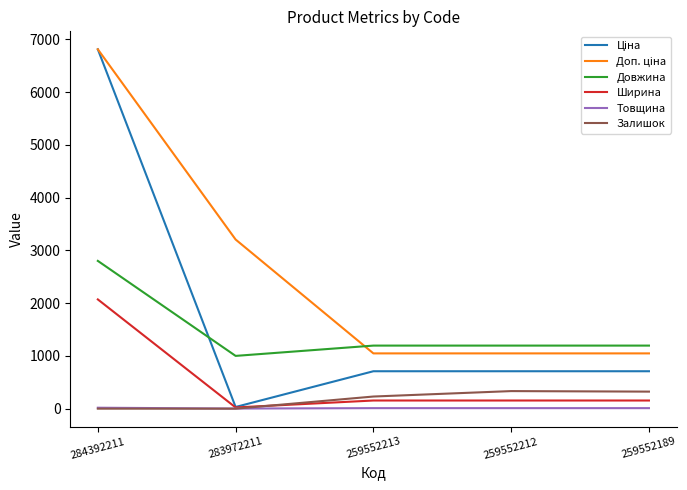

What is the sum of the Залишок values at 283972211 and 259552189?

323.0